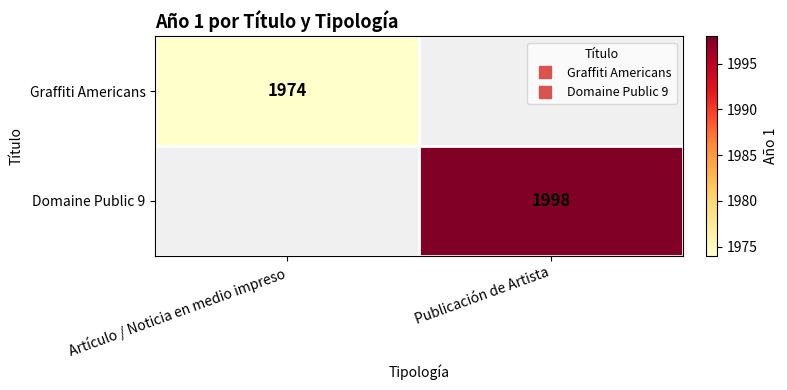

What is the greatest value displayed?

1998